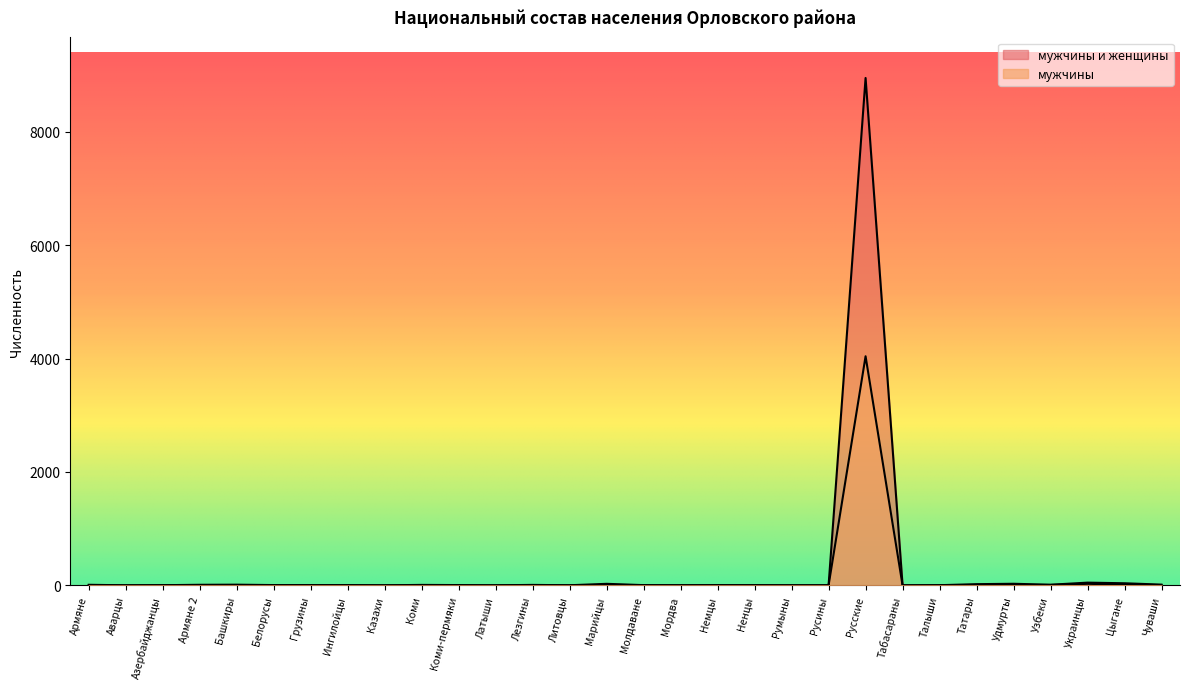

True or false: мужчины and мужчины и женщины intersect in this chart.

False